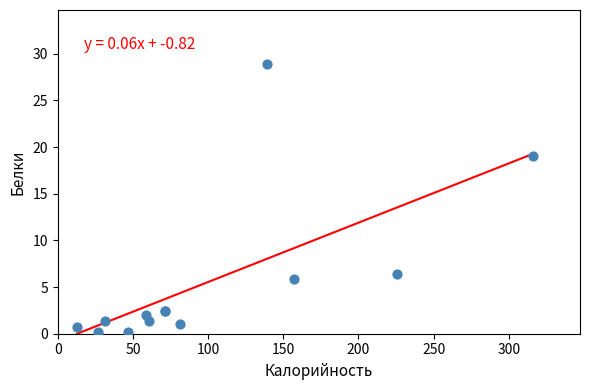

What Y value in the scatter plot is closest to 14?

19.0